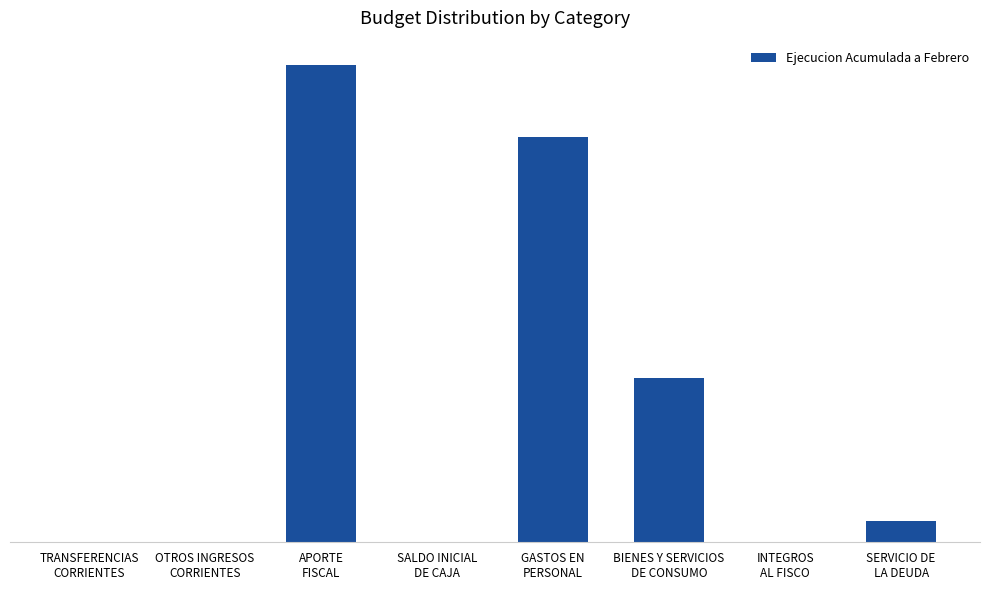

What is the maximum value shown in the chart?

170734